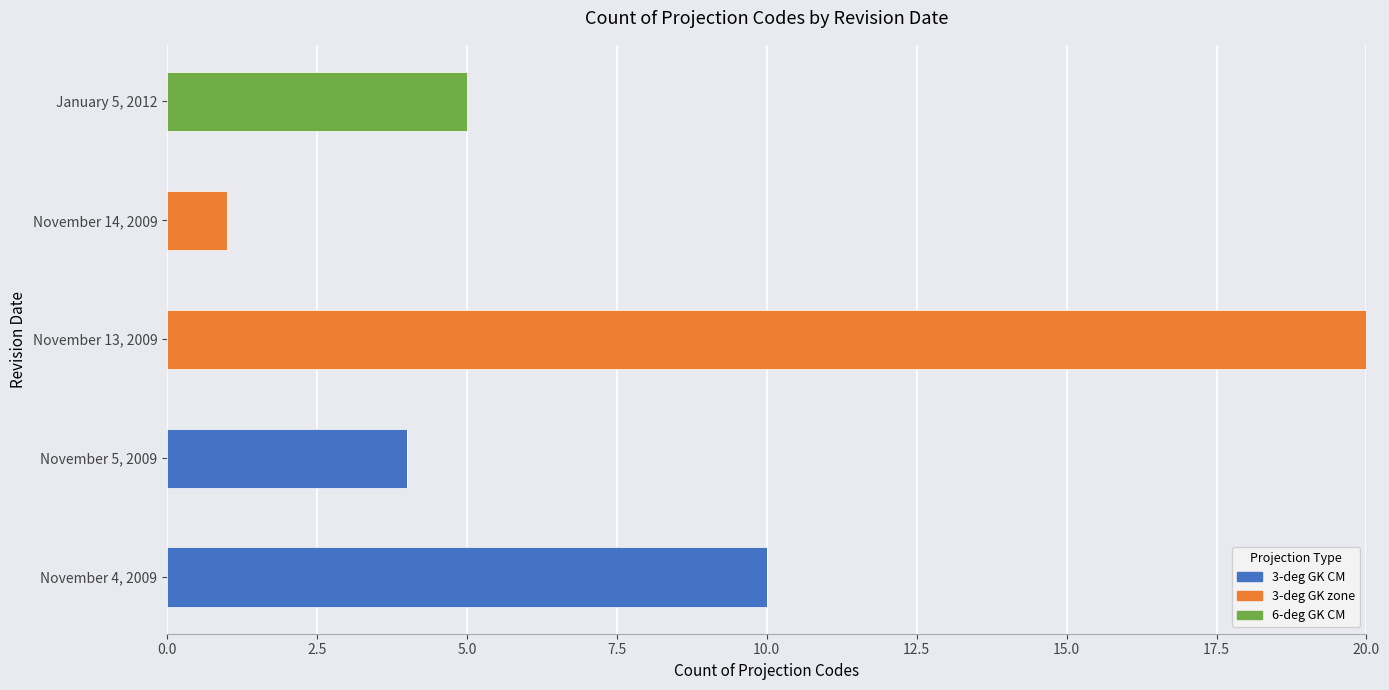

At which category is the sum across all series the highest?

November 13, 2009